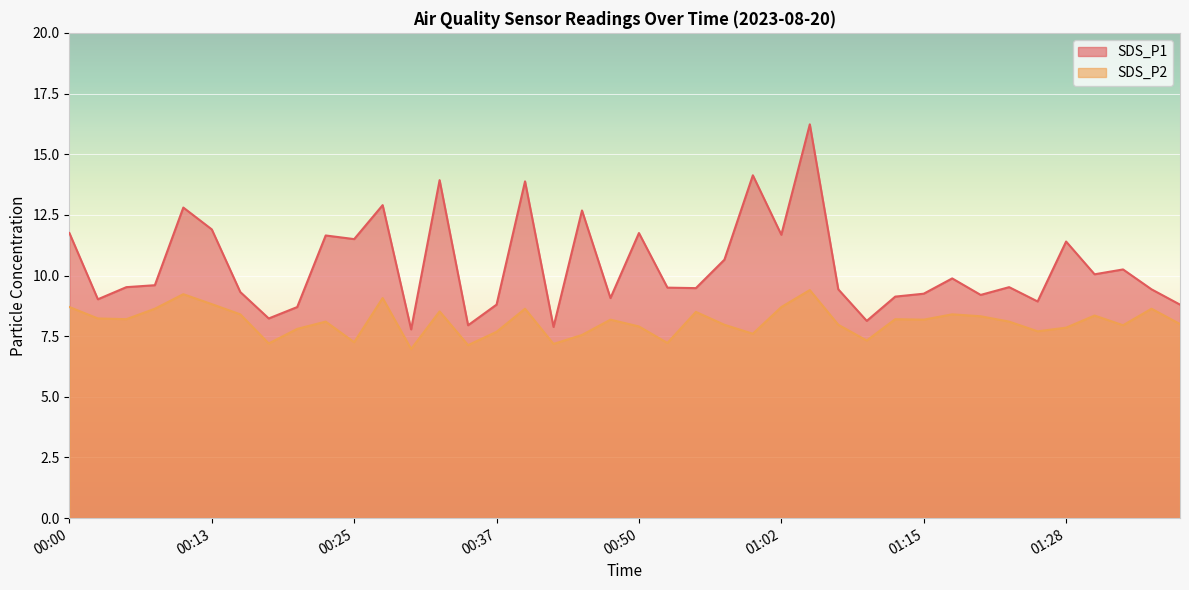

What is the label of the 1st point from the right?

01:38